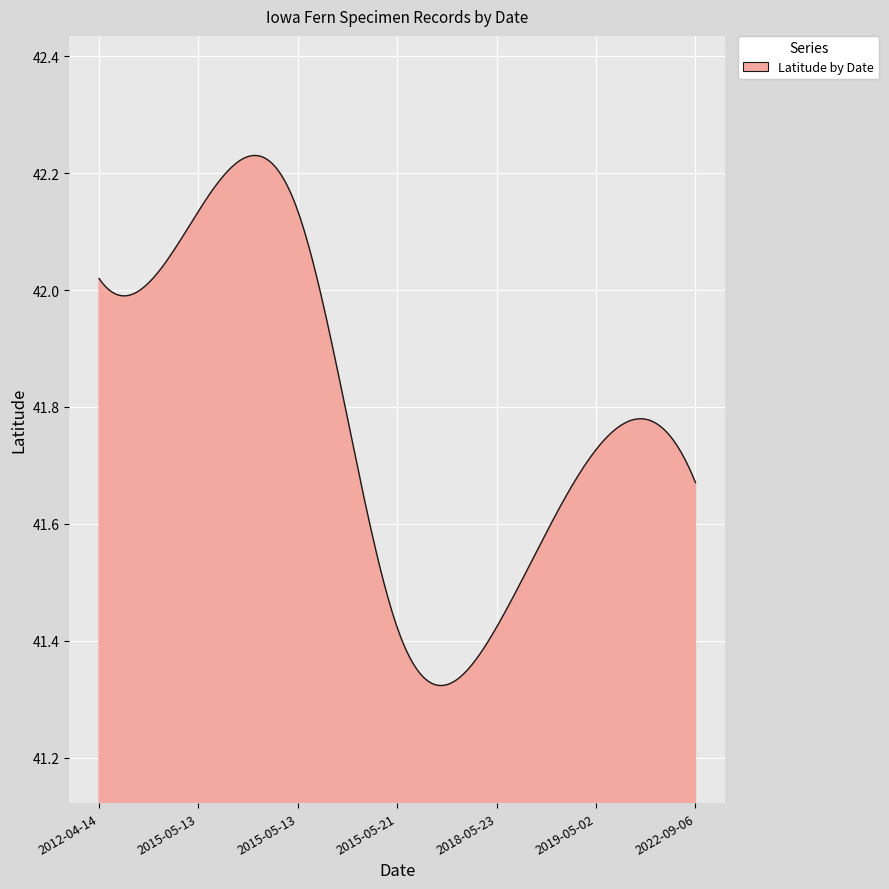

What is the difference between the maximum and minimum values?

0.9